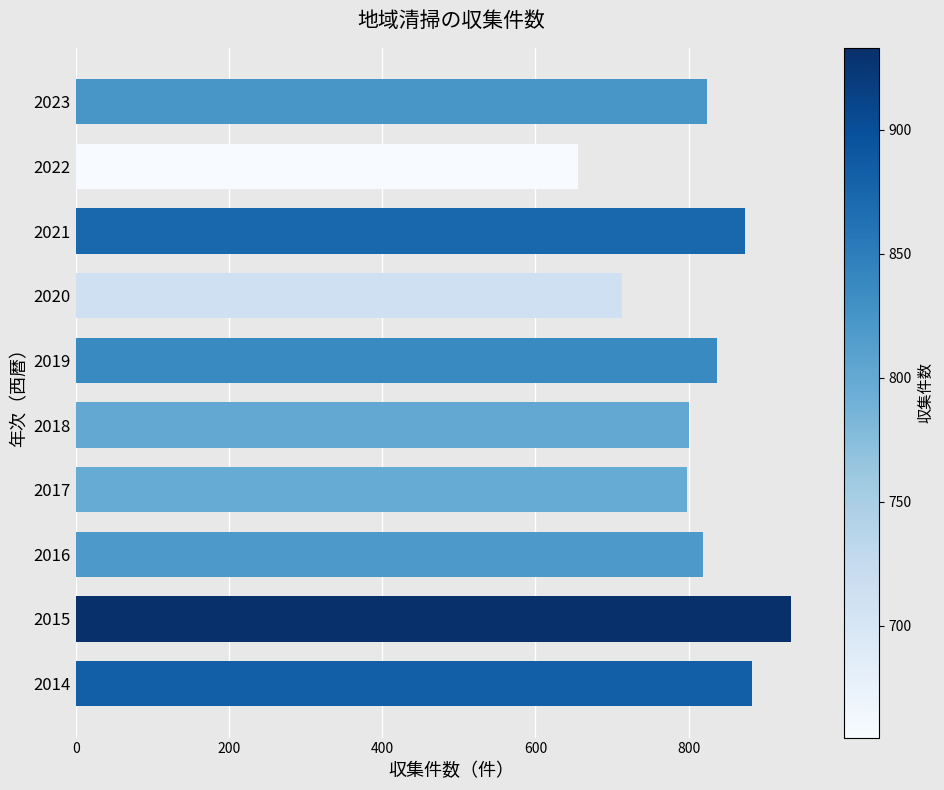

The chart shows a value of 801 at 2018. True or false?

True